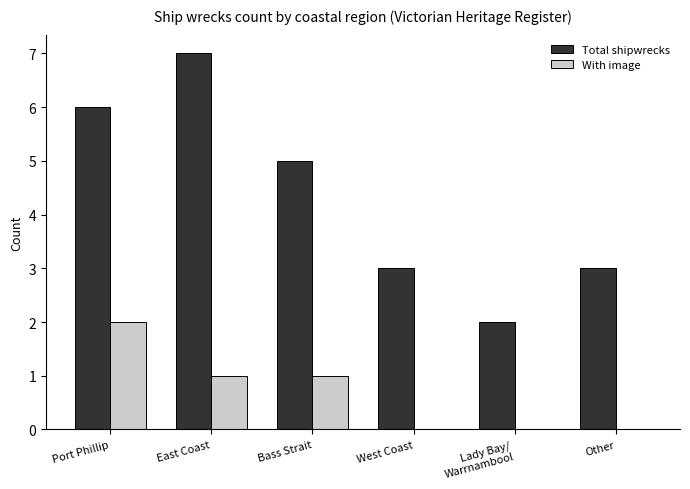

True or false: Total shipwrecks has a value of 7 at East Coast.

True